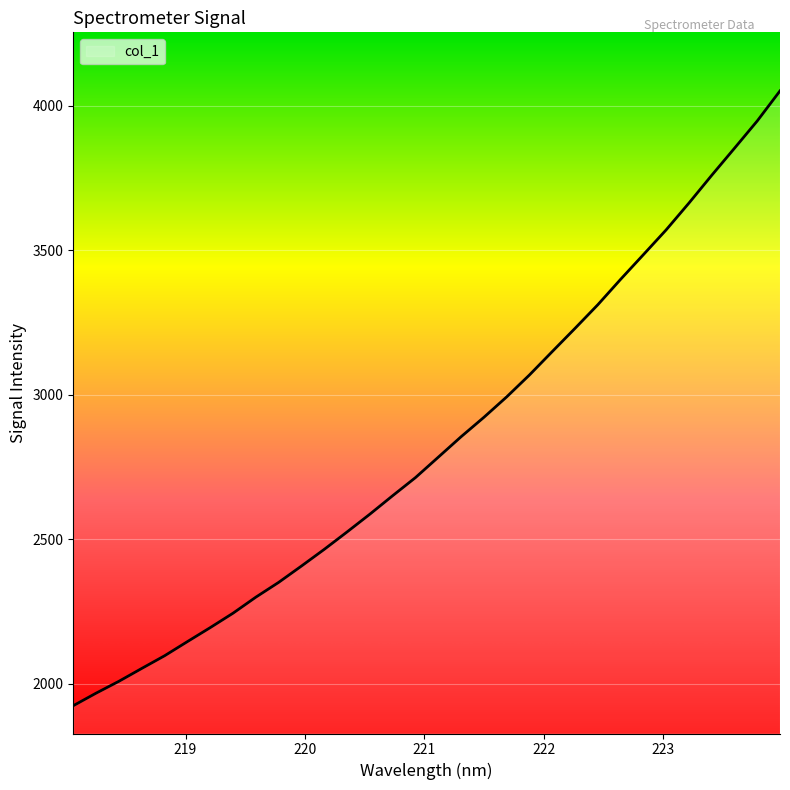

What is the difference between the maximum and minimum values?

2126.9